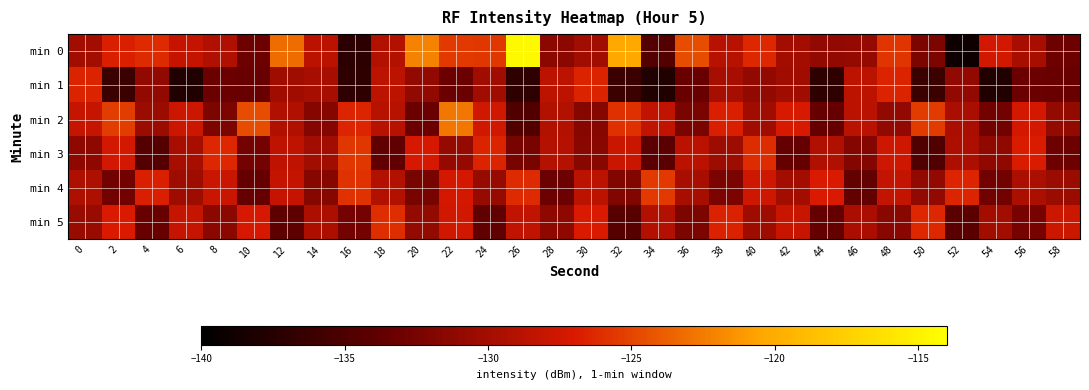

How many data points does each series have?

30